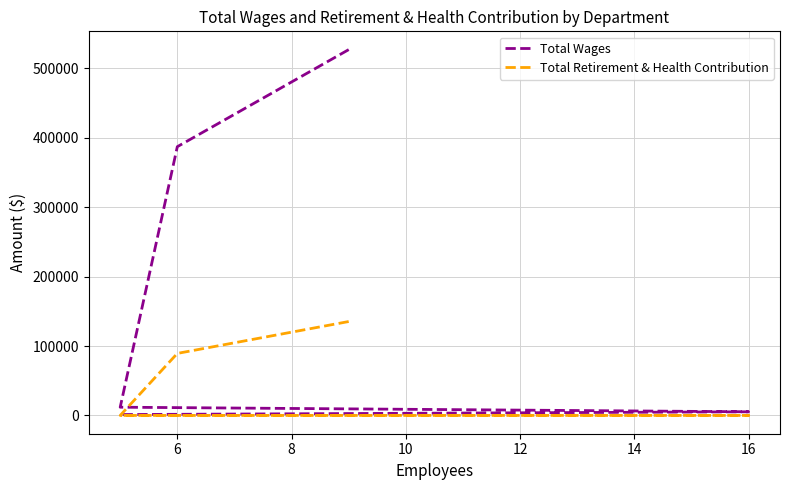

What is the difference between the second highest and minimum values in the Total Retirement & Health Contribution series?

89349